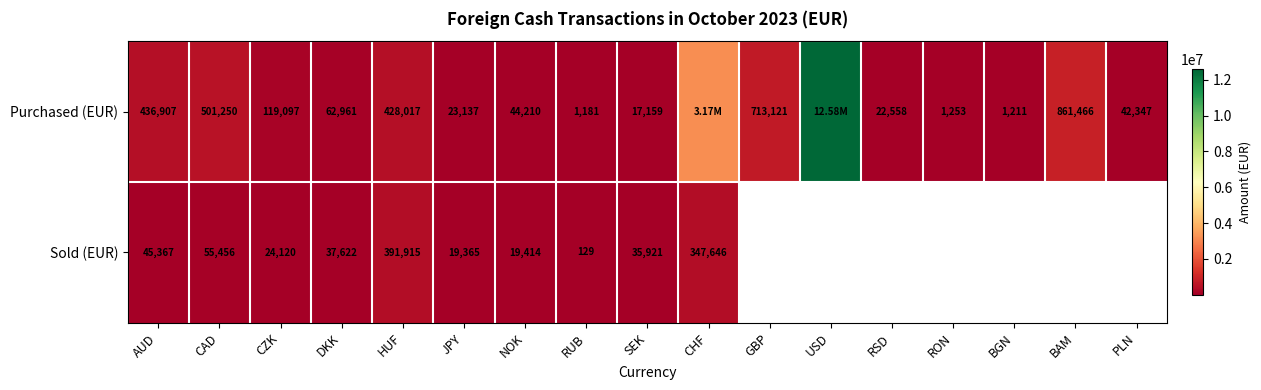

What is the spread (max minus min) of values at CAD?

445794